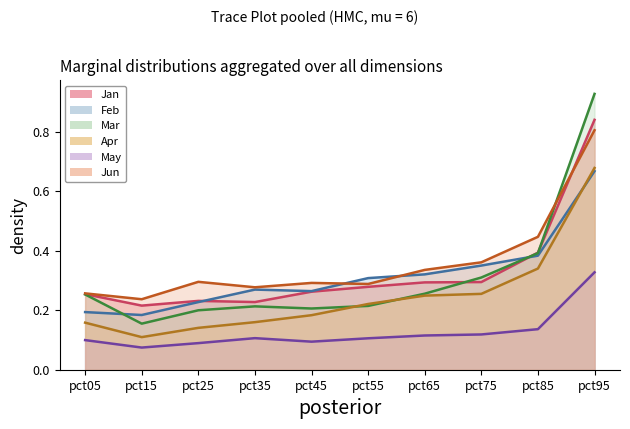

What is the difference between the maximum and minimum values in the Feb series?

0.5